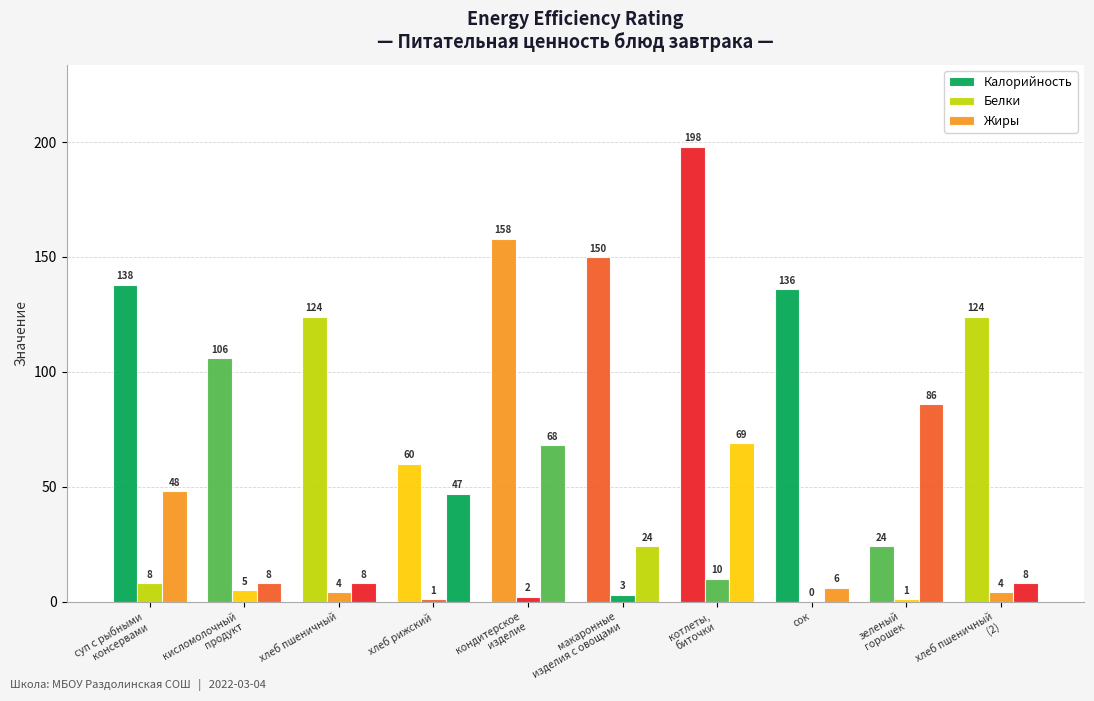

At which label does Белки first exceed 4?

суп с рыбными
консервами